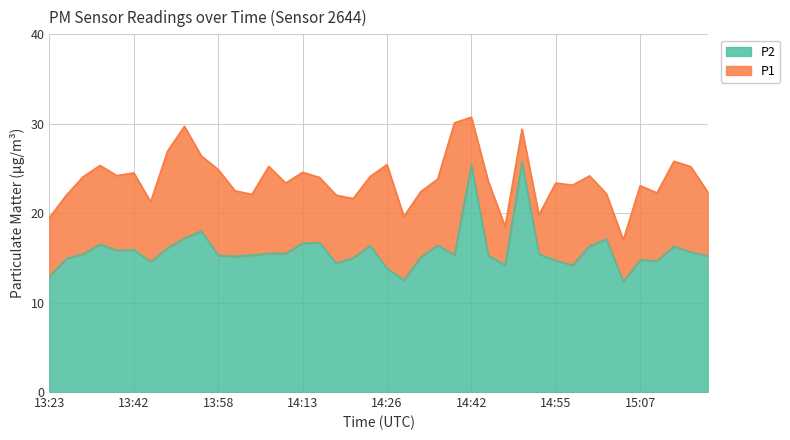

What is the difference between the maximum and minimum values in the P2 series?

13.4